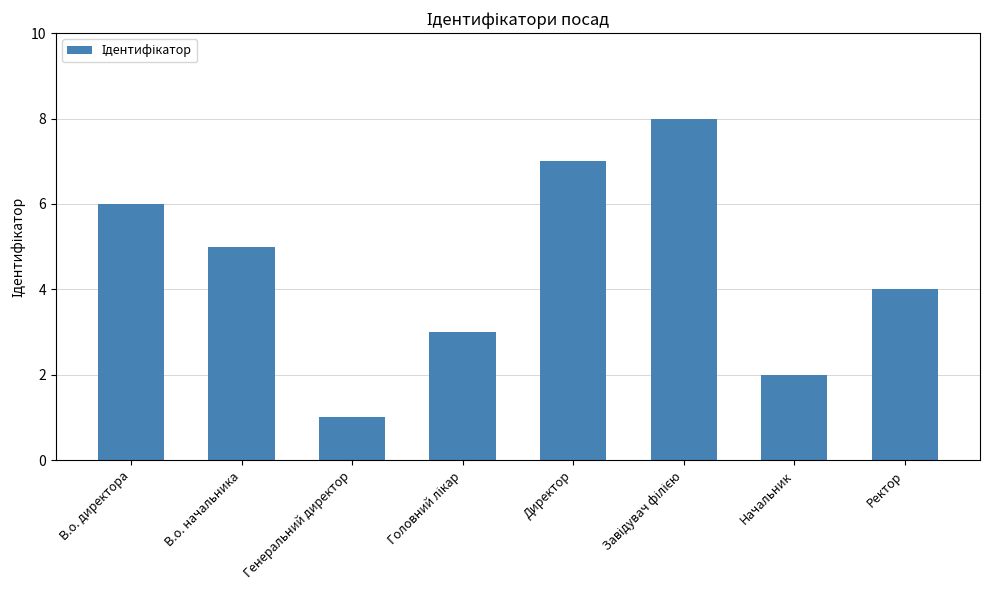

Count the number of categories in the chart.

8